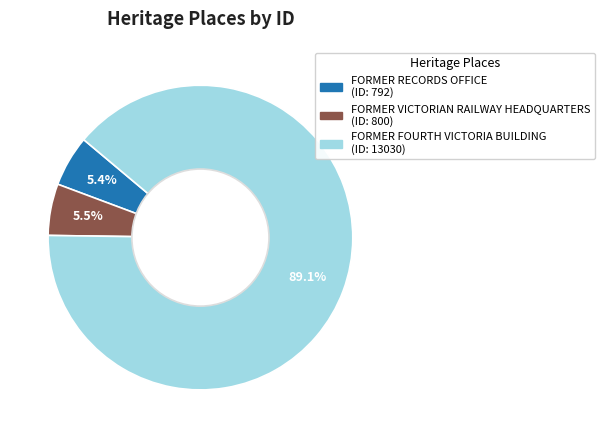

True or false: FORMER FOURTH VICTORIA BUILDING accounts for 89% of the total.

True